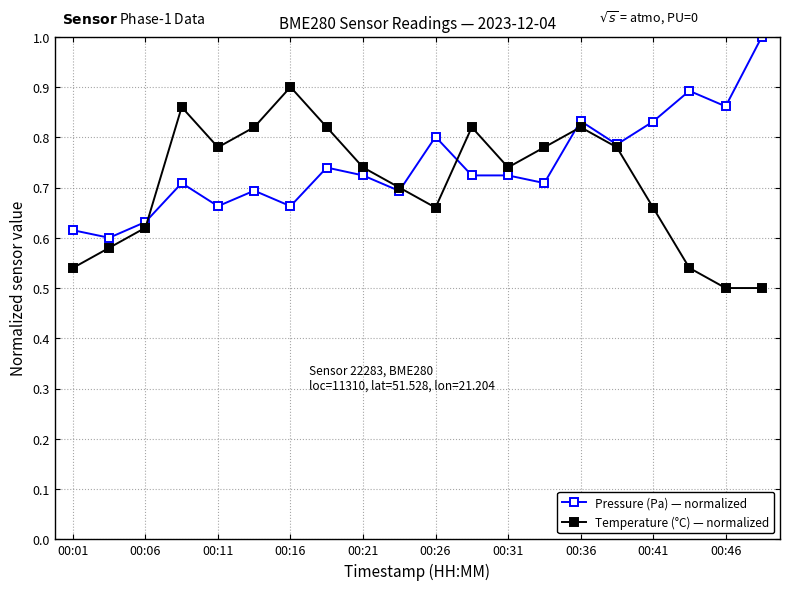

At how many categories does at least one series exceed 0?

20